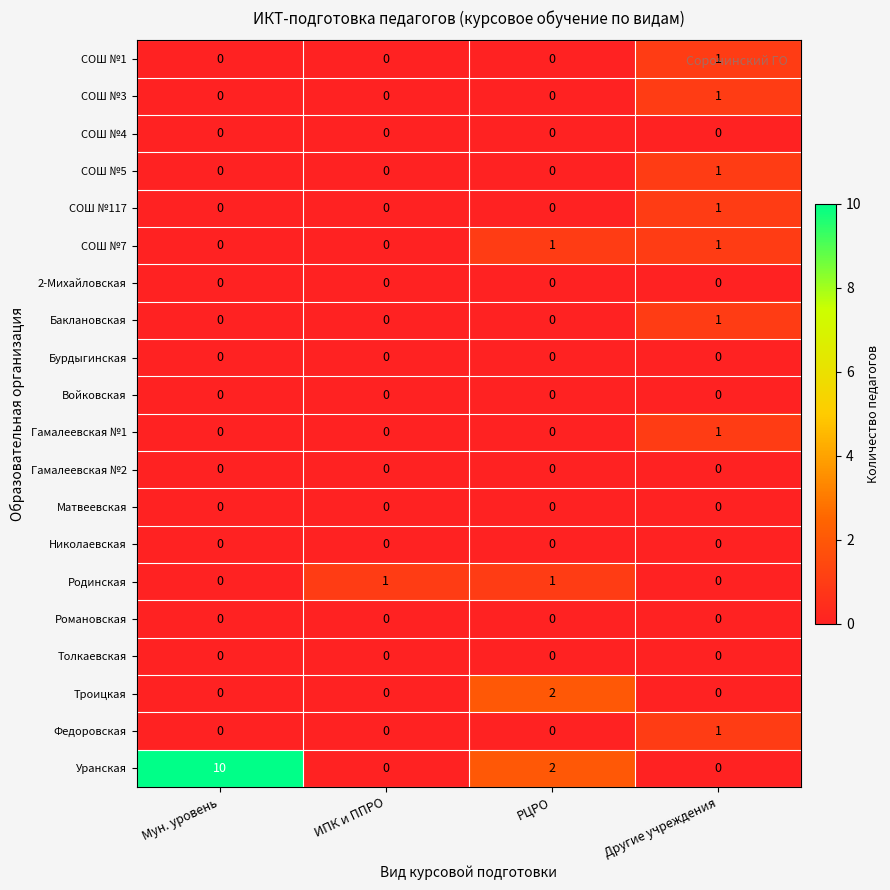

Between Мун. уровень and Другие учреждения, which series saw the biggest shift?

Уранская